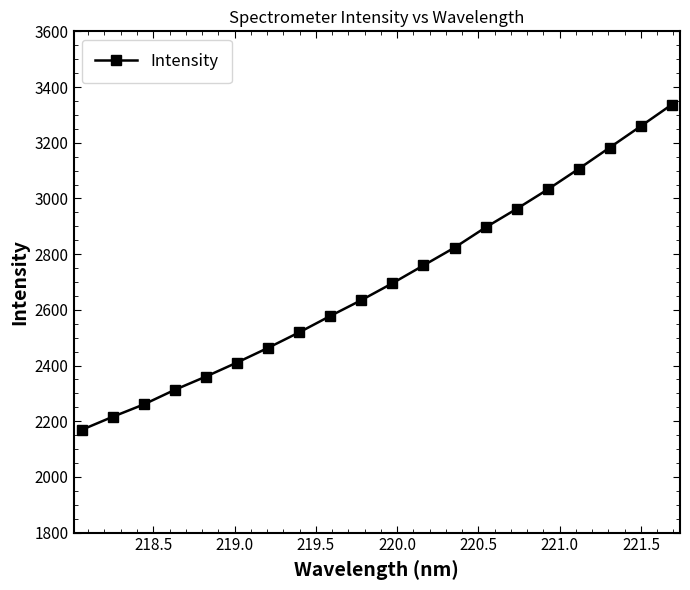

What is the value of the 8th point from the left?

2519.2